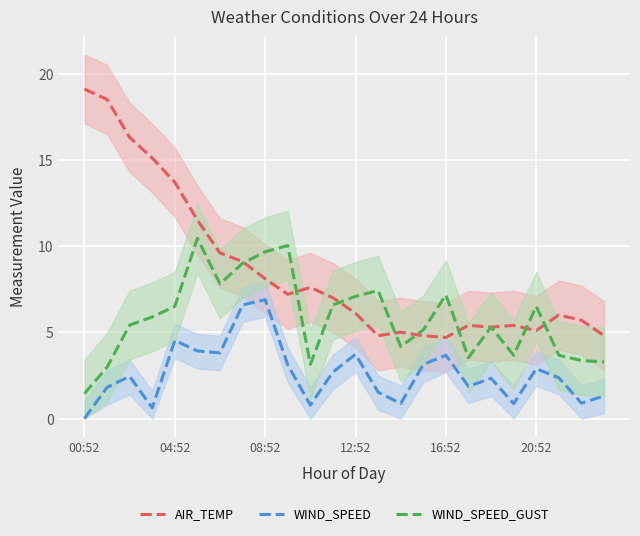

What is the lowest value of the AIR_TEMP series?

4.7